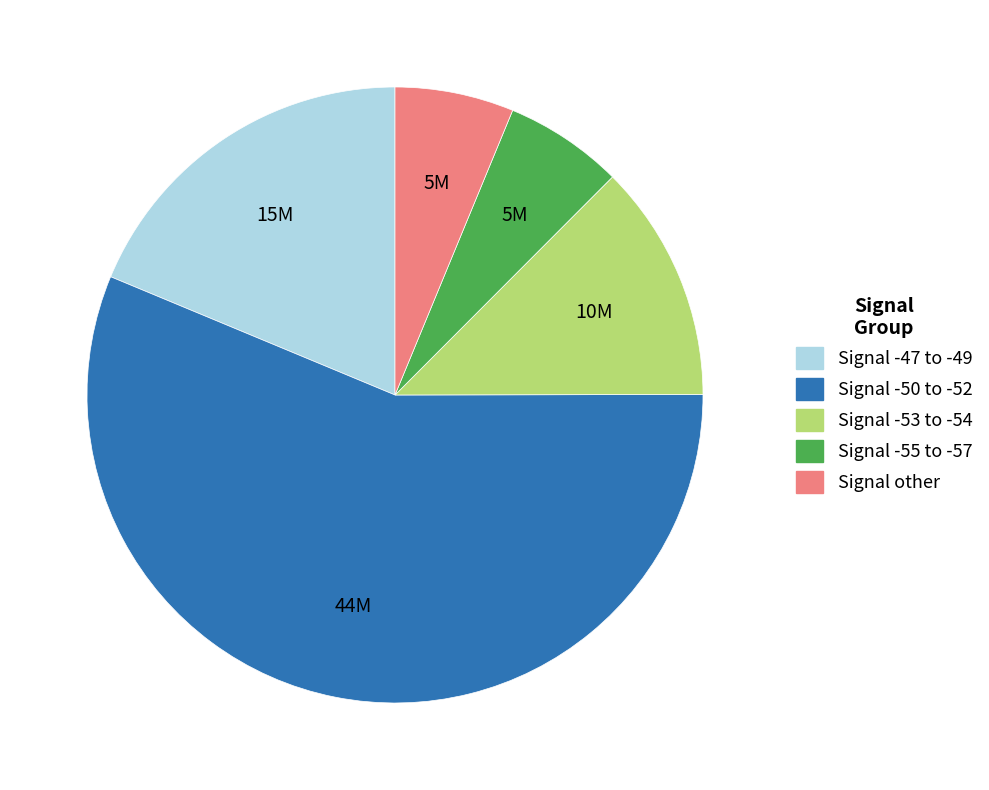

Count the number of slices in the pie.

5